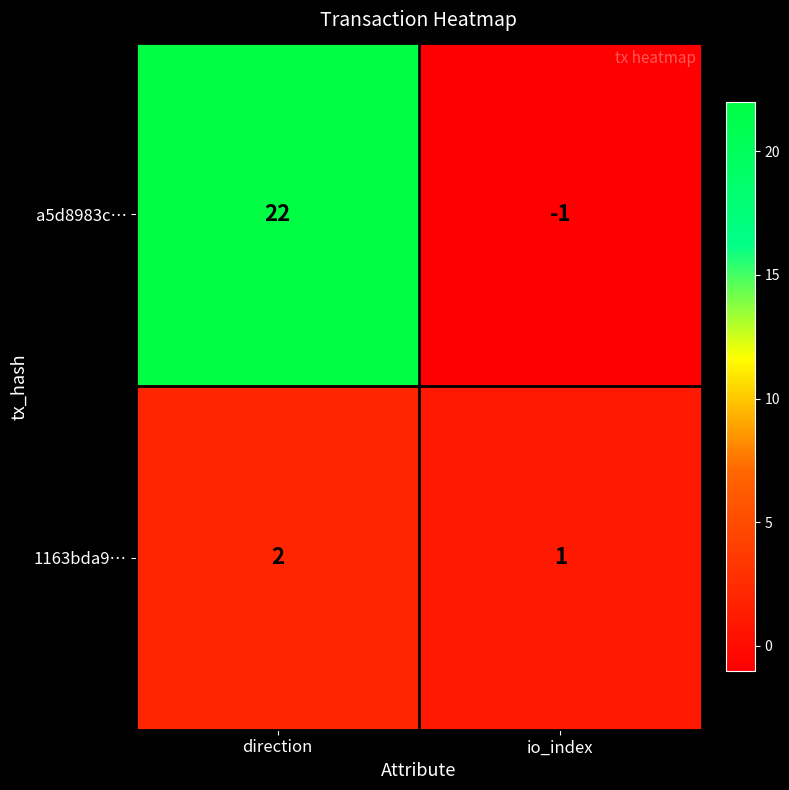

What is the sum of the a5d8983c… values at io_index and direction?

21